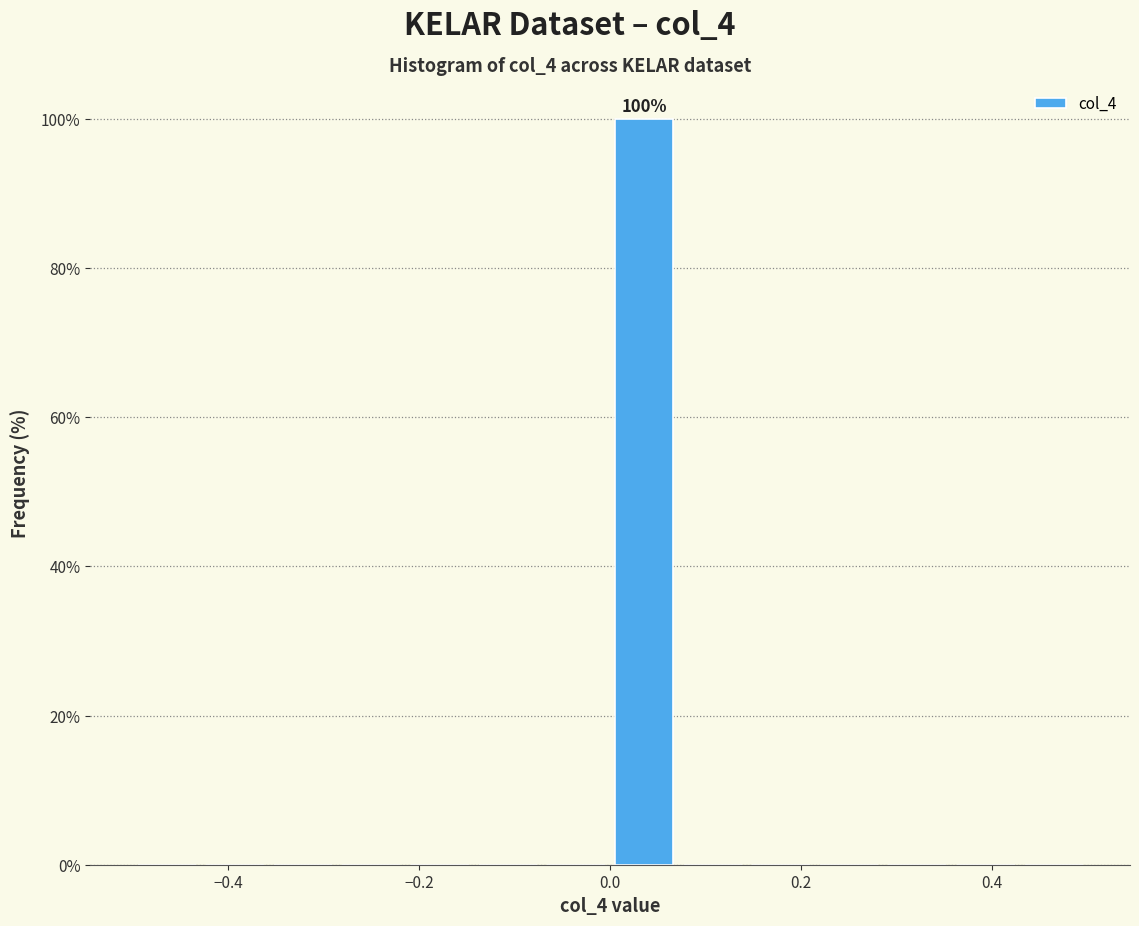

Read against the x-axis, roughly where is the centre of the tallest bar?

0.04